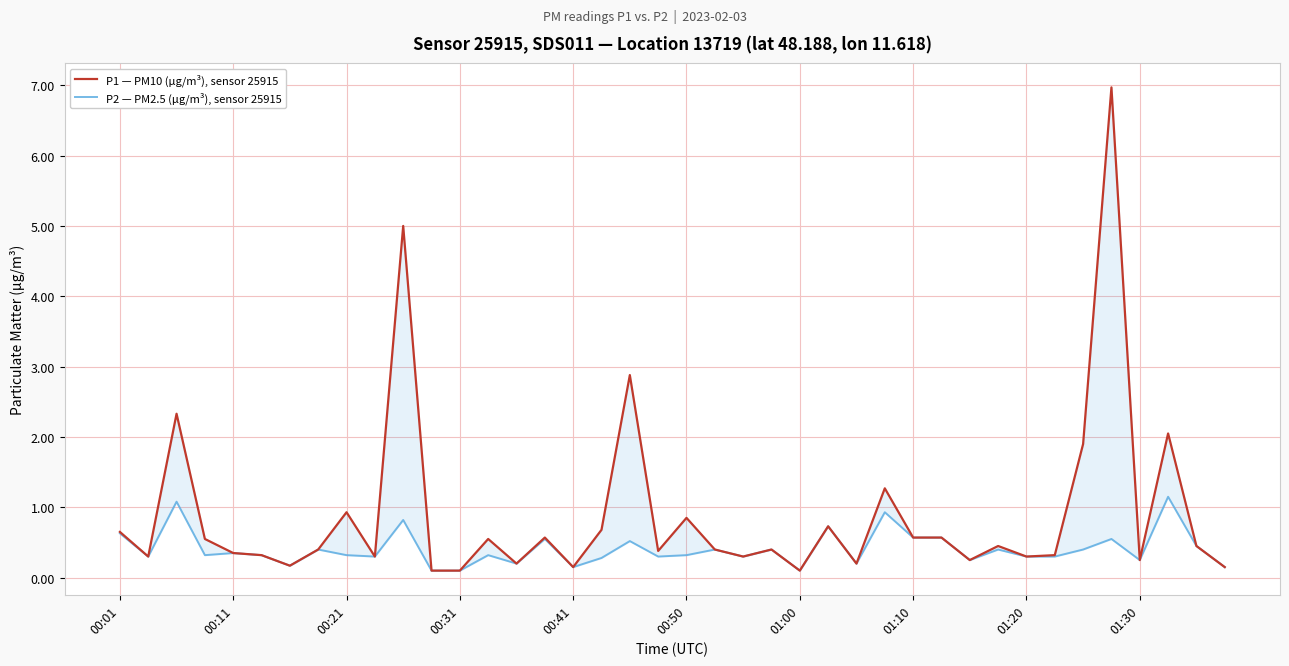

What are all the series names shown in the legend?

P1 — PM10 (µg/m³), sensor 25915, P2 — PM2.5 (µg/m³), sensor 25915